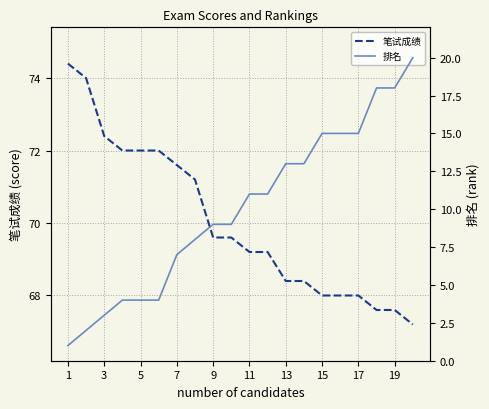

What is the maximum value for 笔试成绩?

74.4